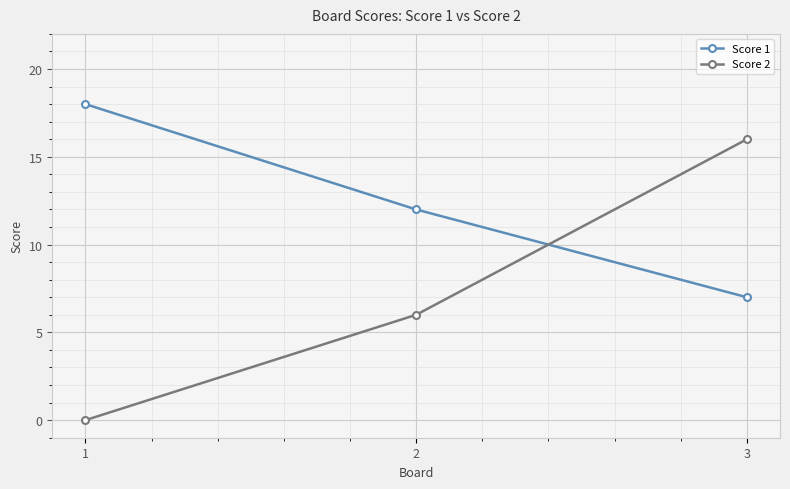

Which series has the largest range (max minus min)?

Score 2